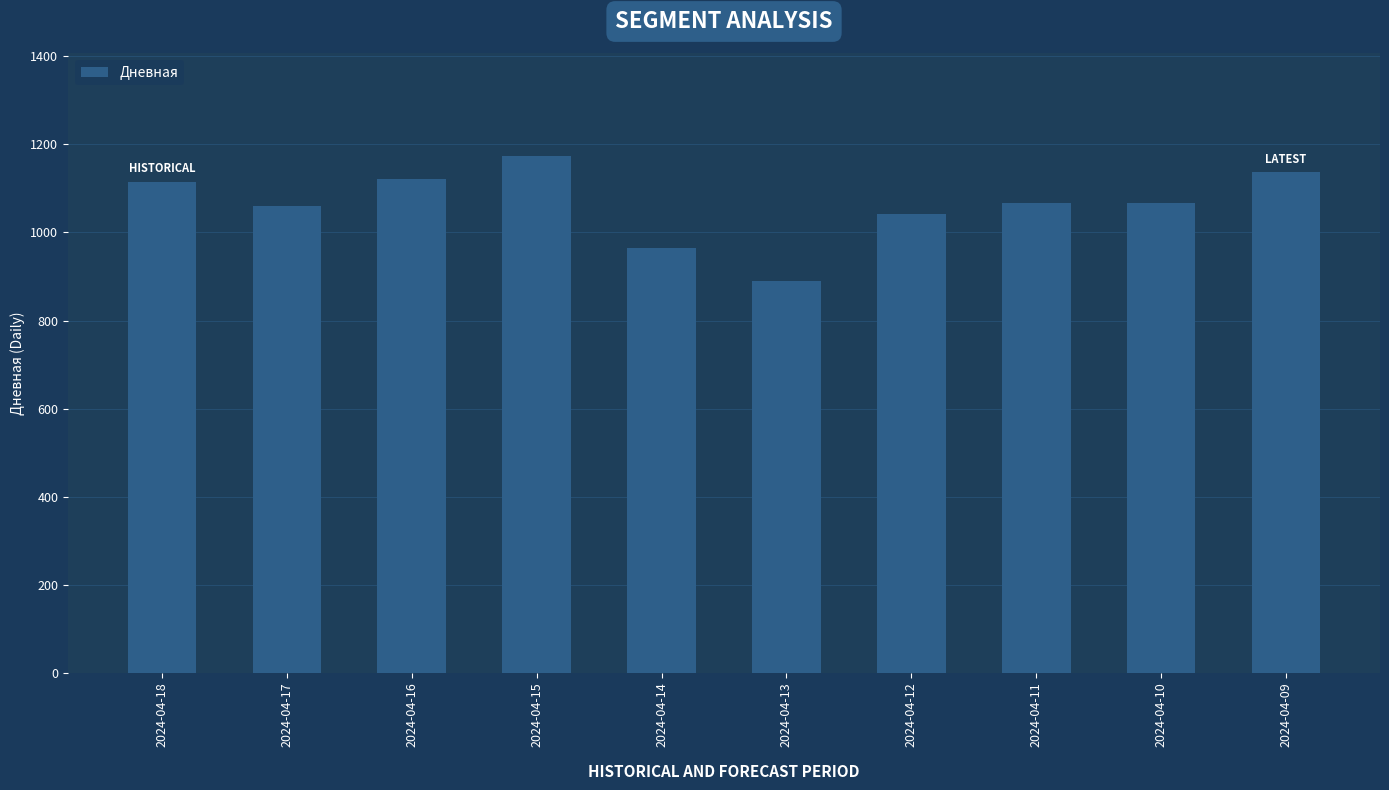

What is the maximum value shown in the chart?

1173